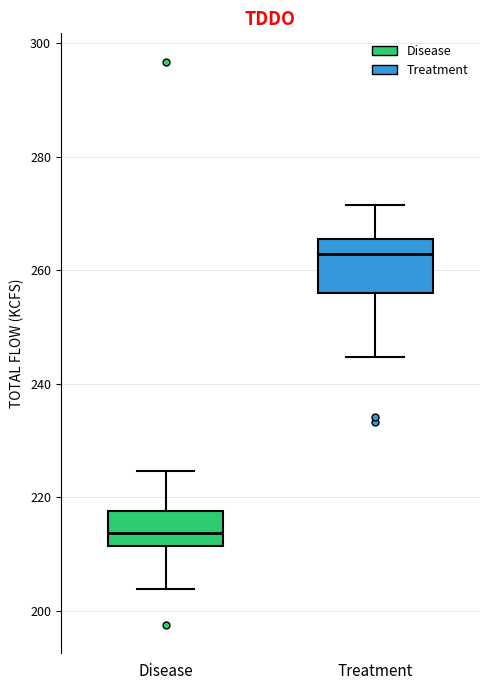

Reading left to right, read every box against the y-axis: the position of its median line, the range the box covers, and the ends of its whiskers. The values are not printed on the chart, so give them approximately, as read against the axis.

Disease: median 214, box 212 to 218, whiskers 204 to 224
Treatment: median 262, box 256 to 266, whiskers 244 to 272